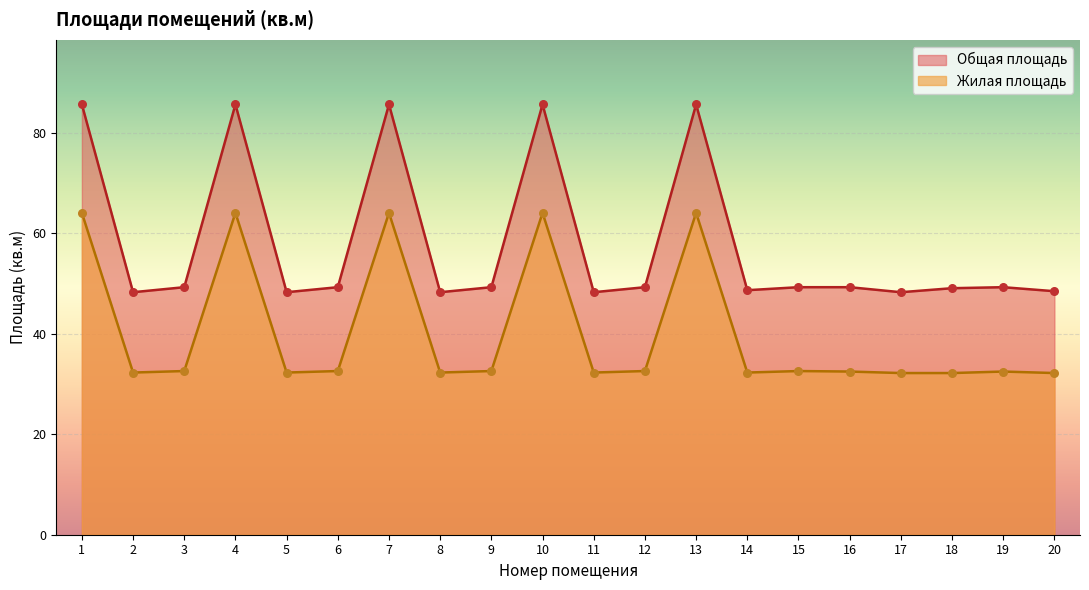

Which series contains the highest Y value?

Общая площадь